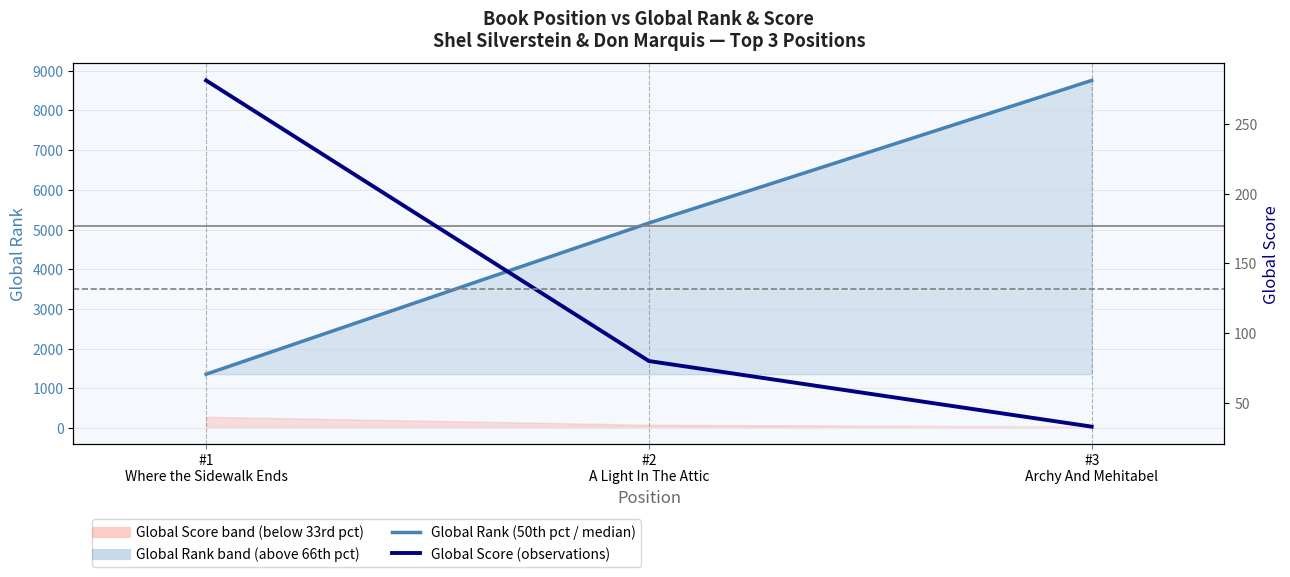

The value of Global Rank (50th pct / median) at #1
Where the Sidewalk Ends is 515. True or false?

False